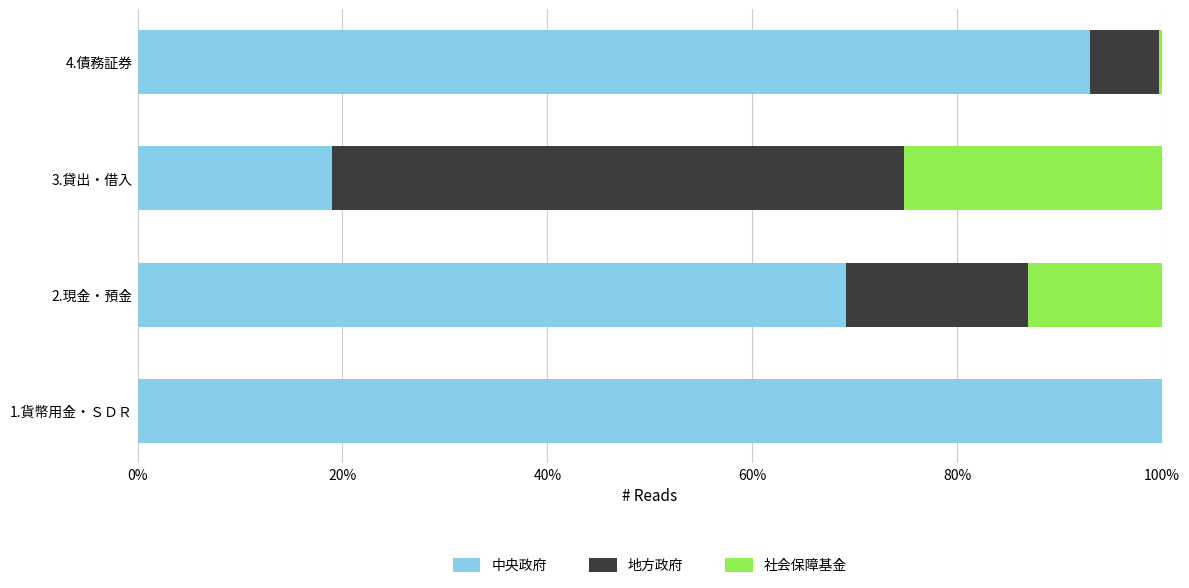

At which label is 中央政府 closest to 59?

2.現金・預金